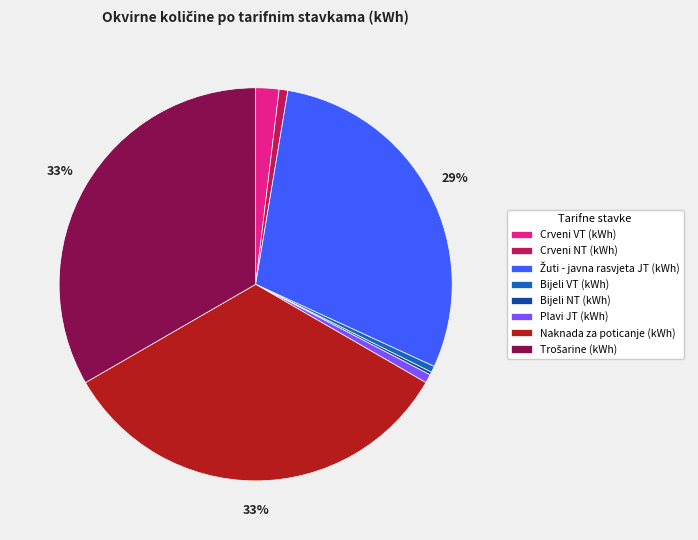

True or false: Plavi JT (kWh) accounts for 1% of the total.

True